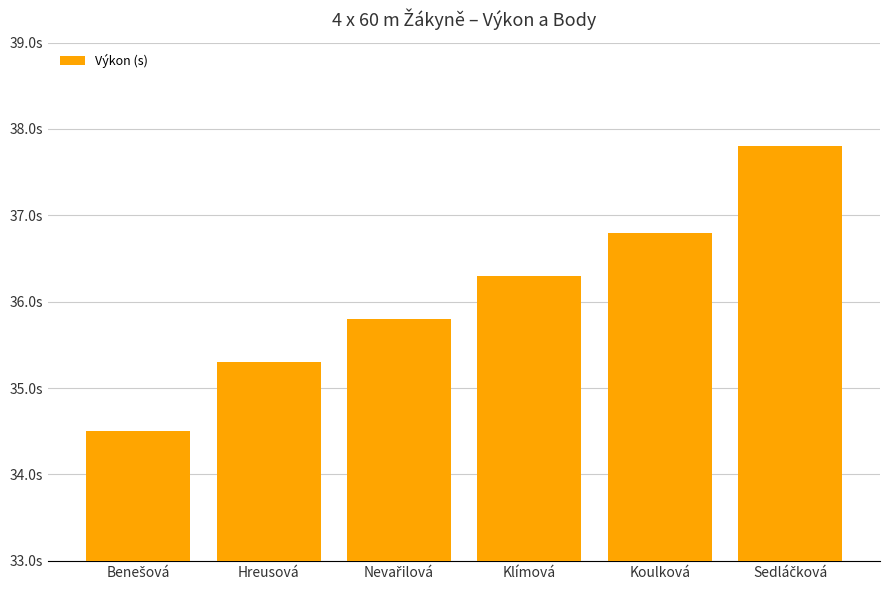

Are the bars horizontal?

No